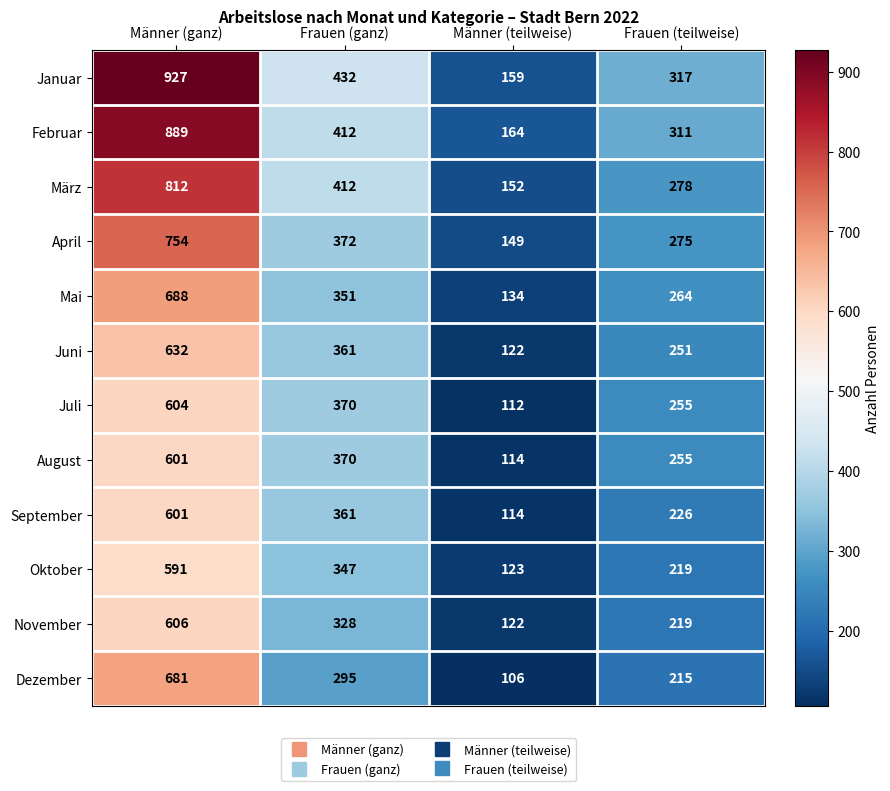

What is the spread (max minus min) of values at Frauen (teilweise)?

102